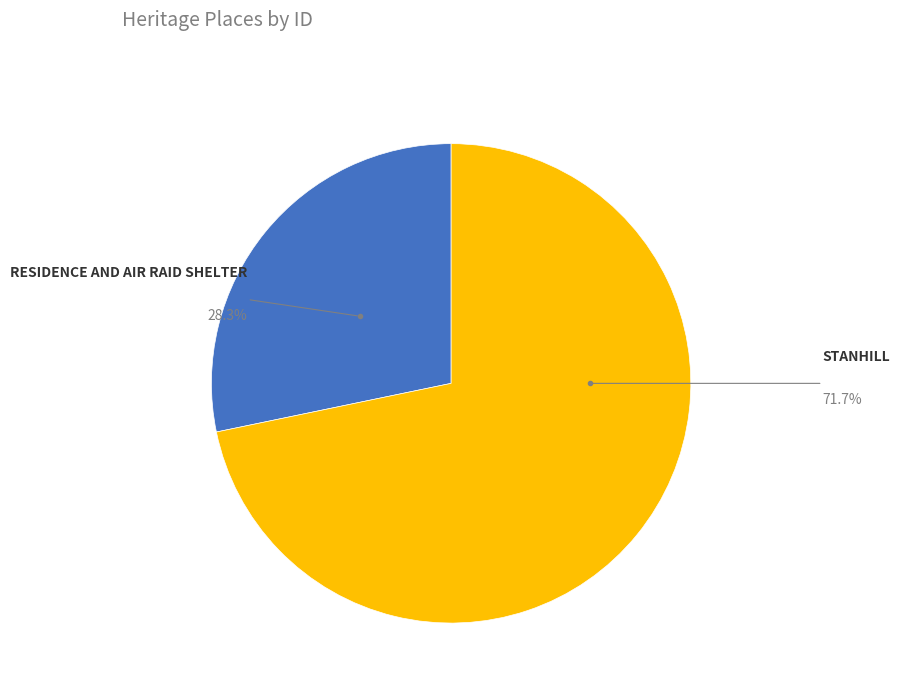

Is it true that RESIDENCE AND AIR RAID SHELTER is 28% of the pie?

True